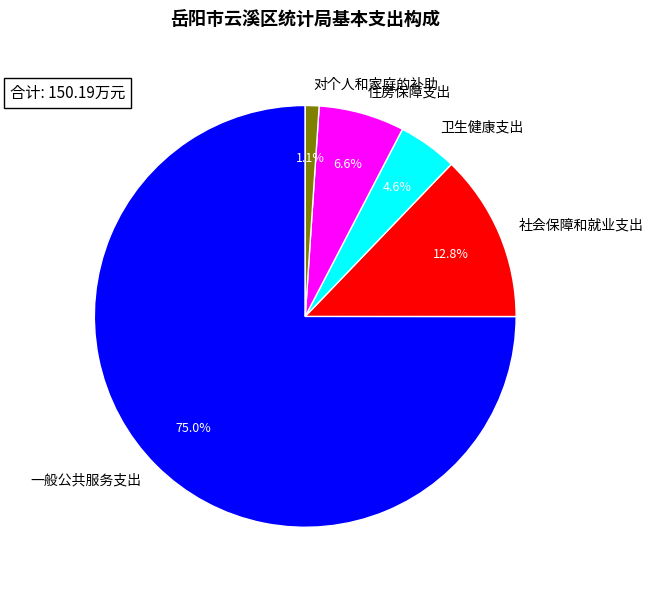

Is it true that 社会保障和就业支出 is 23% of the pie?

False